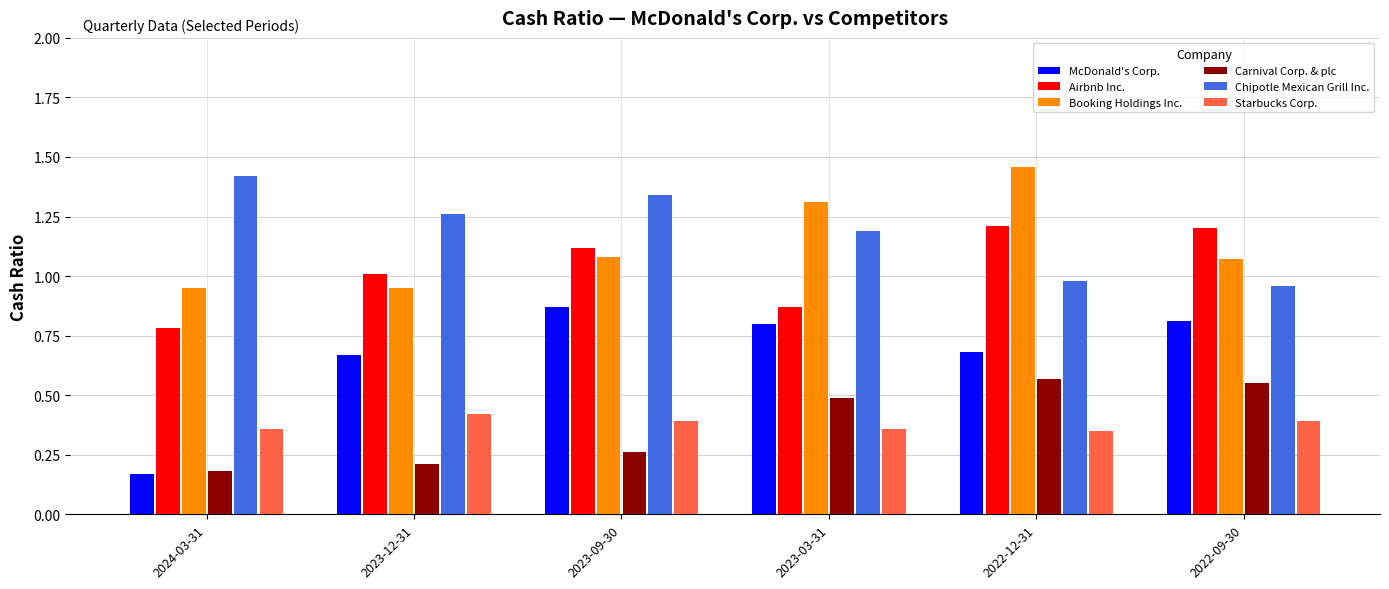

Which label corresponds to the largest value in the chart?

2022-12-31